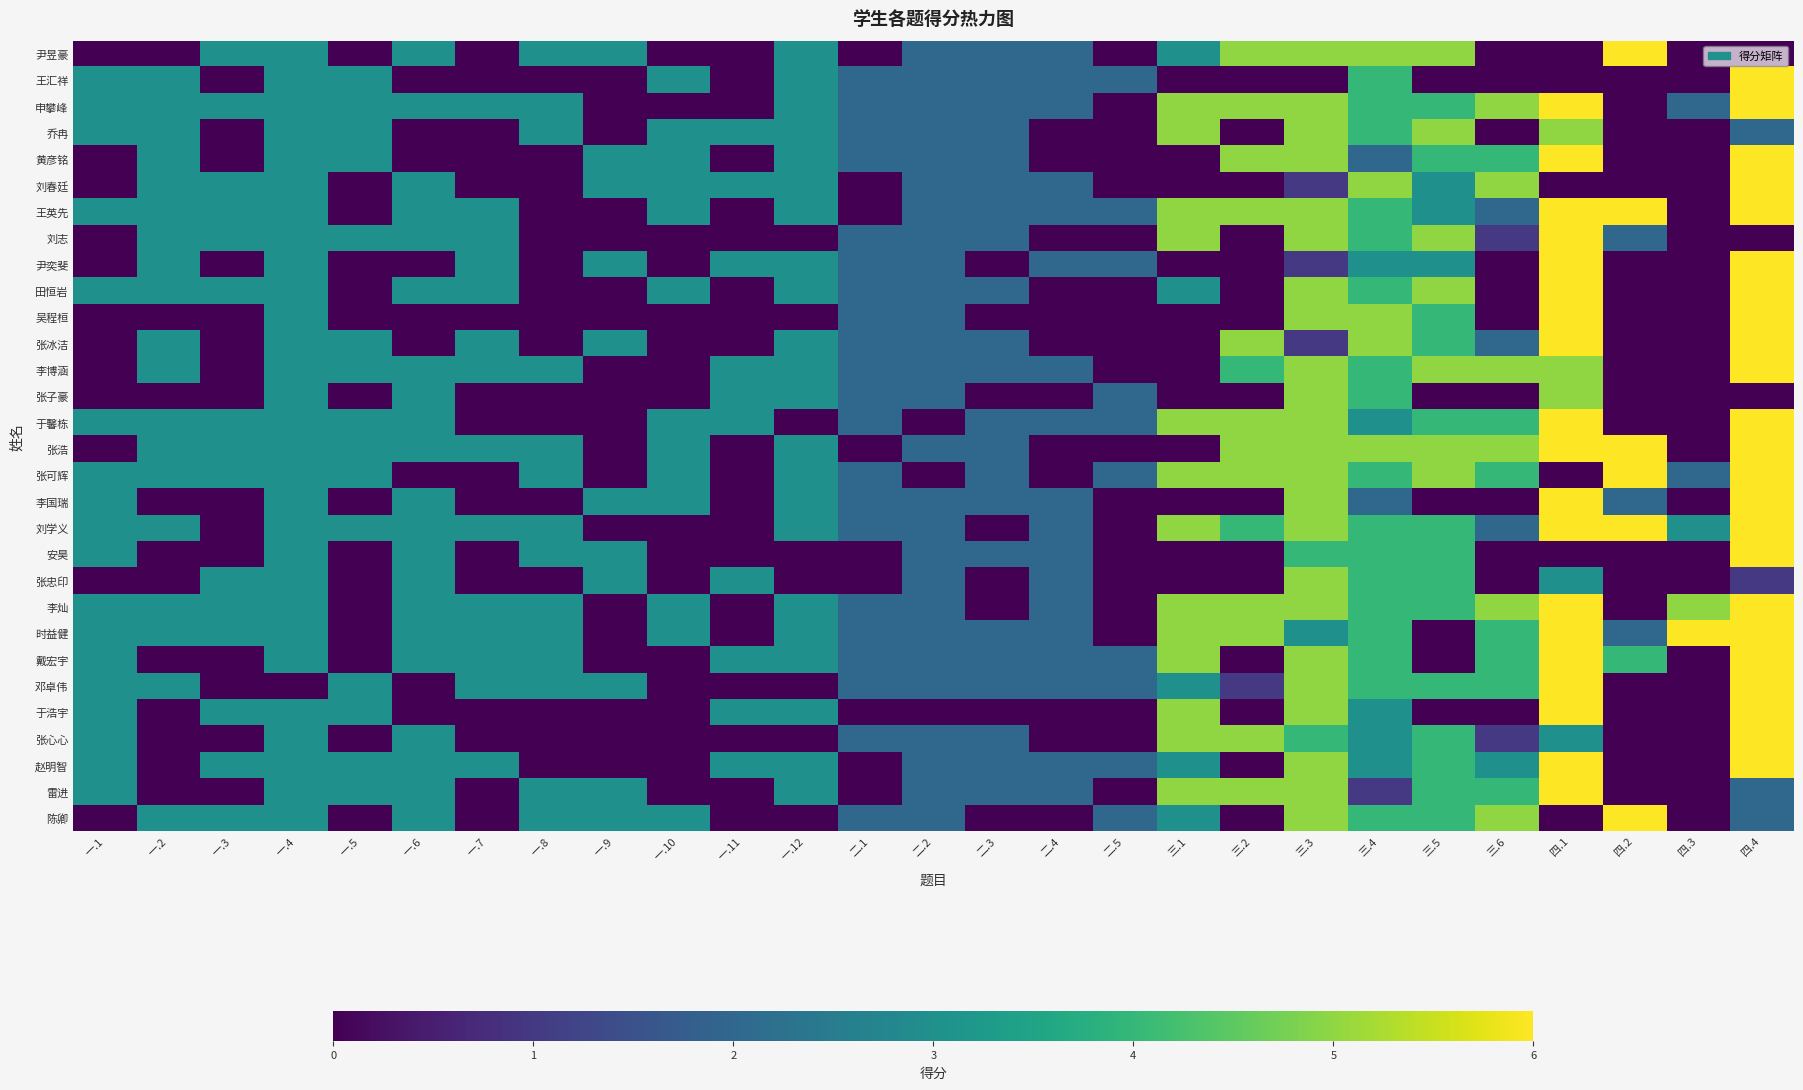

What is the total value across all series at 二.2?

54